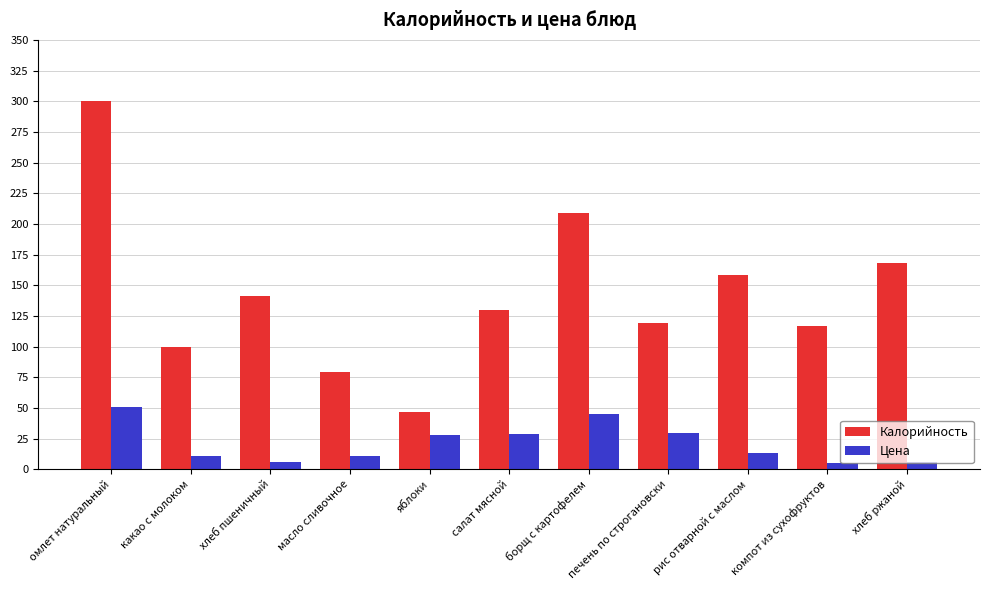

What is the difference between the maximum and minimum values in the Цена series?

45.2